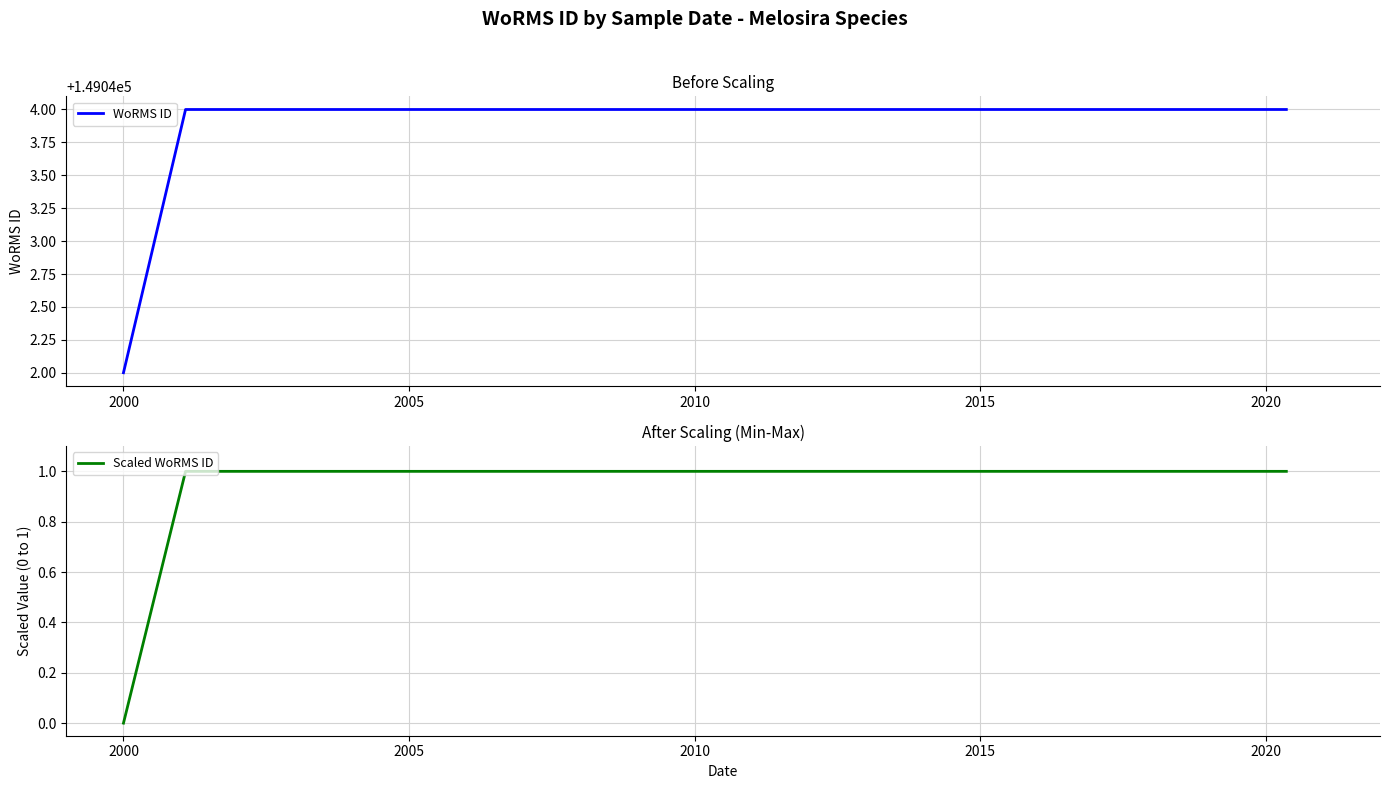

What is the value of the Scaled WoRMS ID point at the 2nd from the left?

1